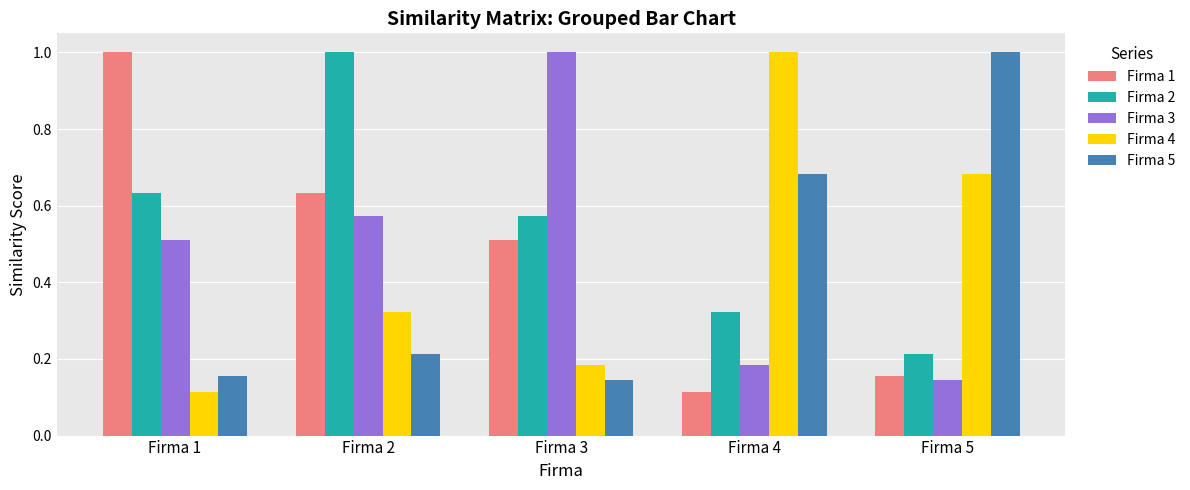

What is the spread (max minus min) of values at Firma 1?

0.9